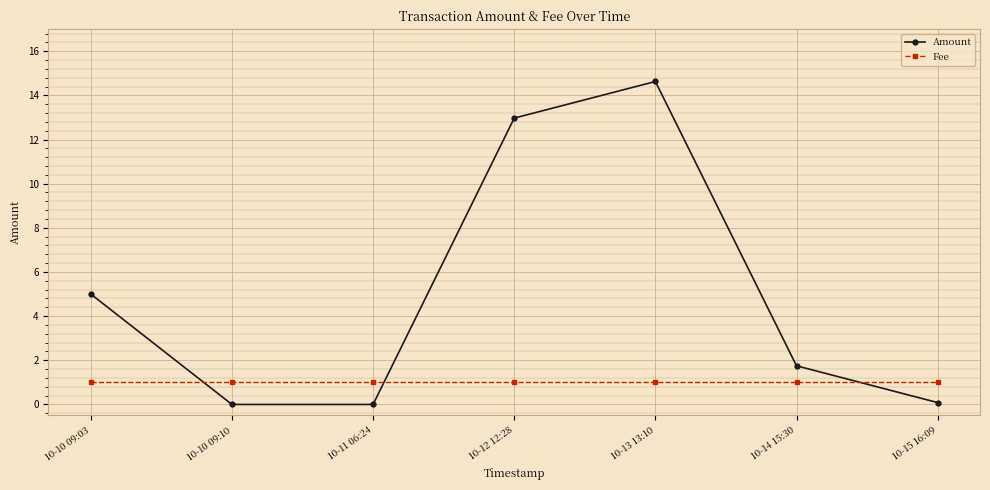

At which category is the sum across all series the highest?

10-13 13:10